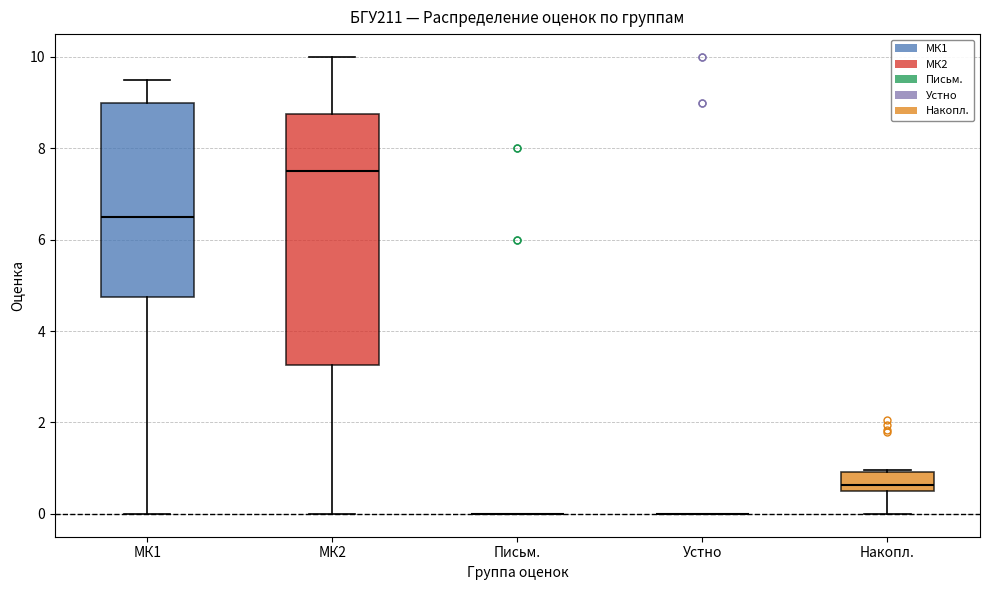

Comparing the boxes themselves (not the whiskers), which one is the tallest?

МК2